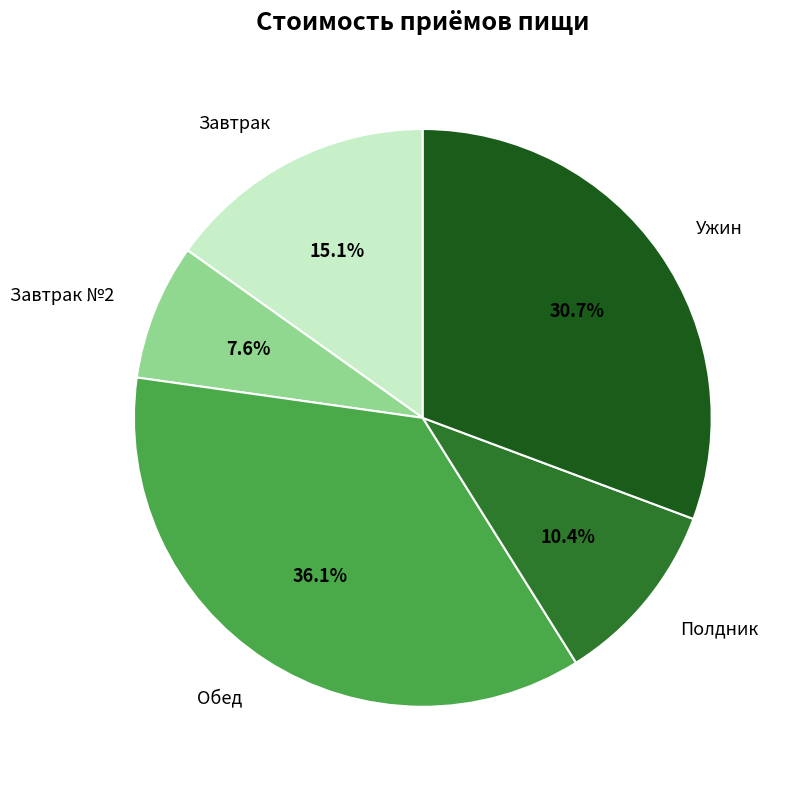

Is the sum of Завтрак №2 and Ужин greater than half?

No